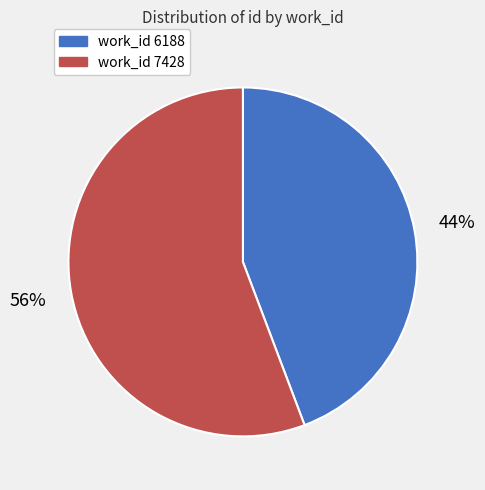

How many slices are in this pie chart?

2